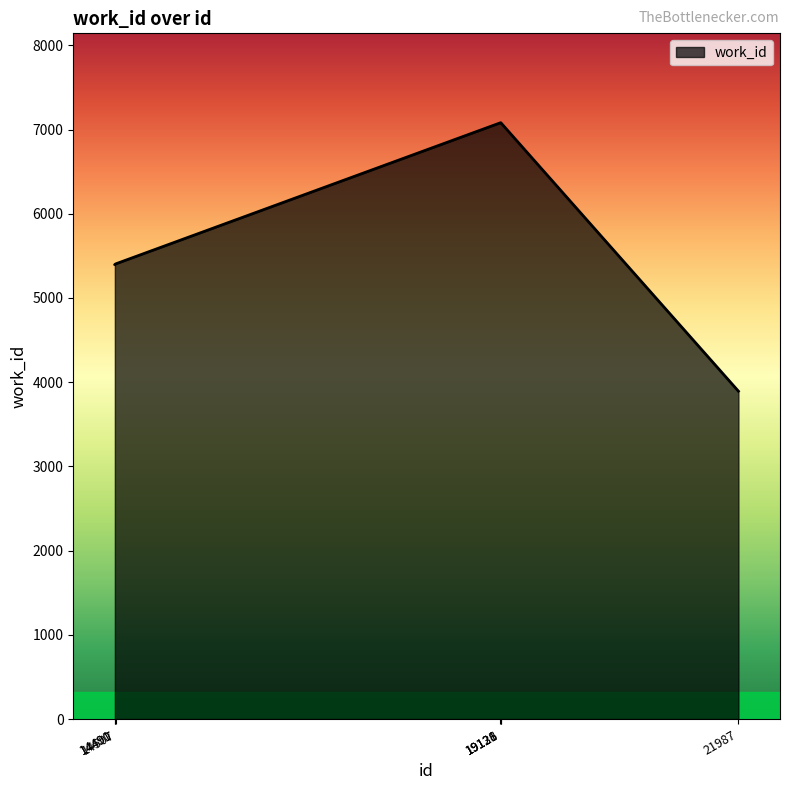

What is the sum of all values?

41336